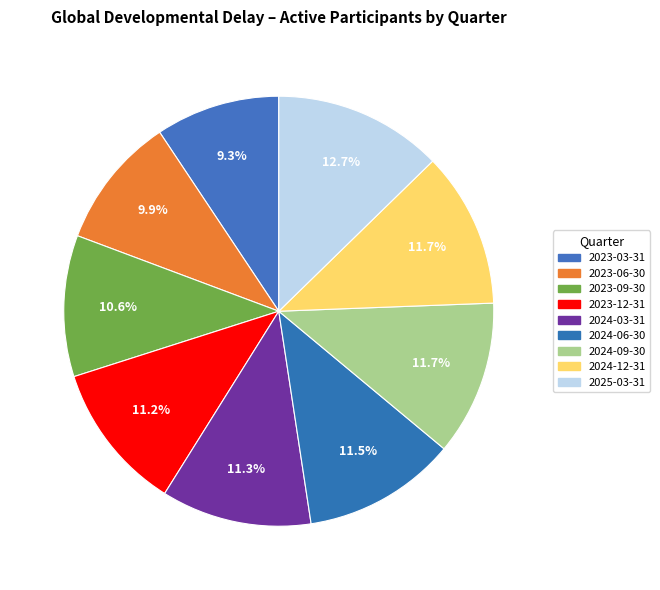

Rank the categories by value from highest to lowest.

2025-03-31, 2024-12-31, 2024-09-30, 2024-06-30, 2024-03-31, 2023-12-31, 2023-09-30, 2023-06-30, 2023-03-31